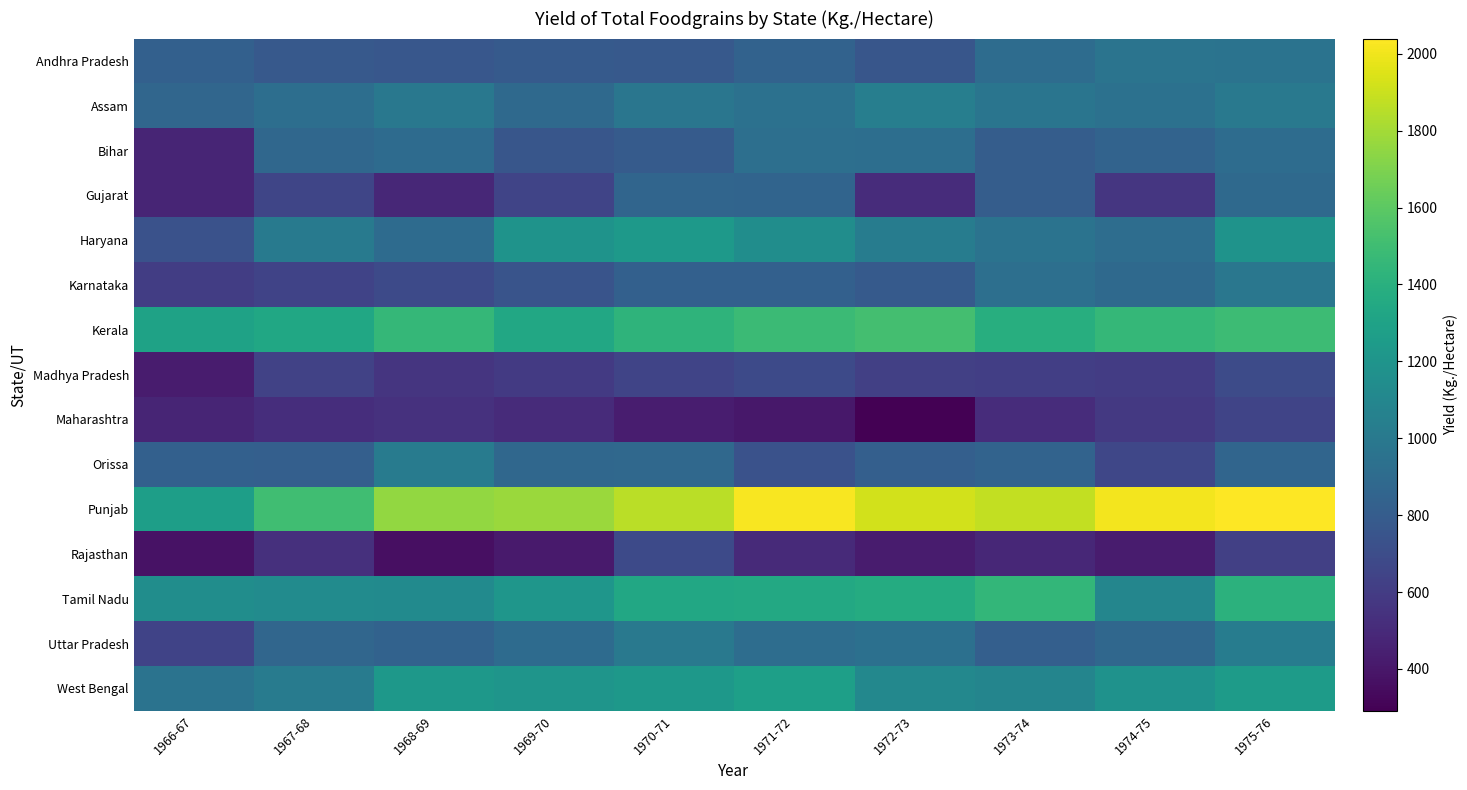

Between 1968-69 and 1966-67, which is larger?

1966-67